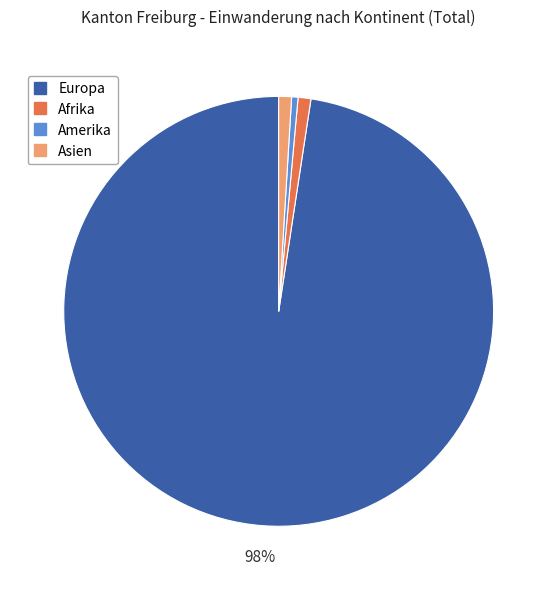

Combined, do Europa and Asien account for over 50%?

Yes